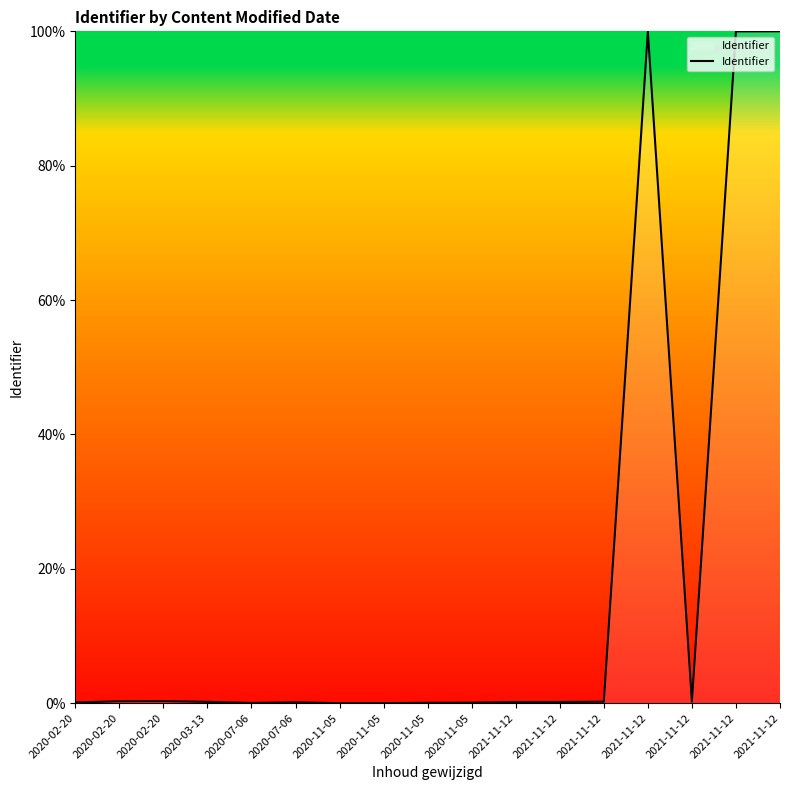

Rank the categories by value from lowest to highest.

2020-11-05, 2020-11-05, 2020-07-06, 2020-11-05, 2020-11-05, 2020-02-20, 2020-07-06, 2021-11-12, 2021-11-12, 2020-03-13, 2021-11-12, 2021-11-12, 2020-02-20, 2020-02-20, 2021-11-12, 2021-11-12, 2021-11-12